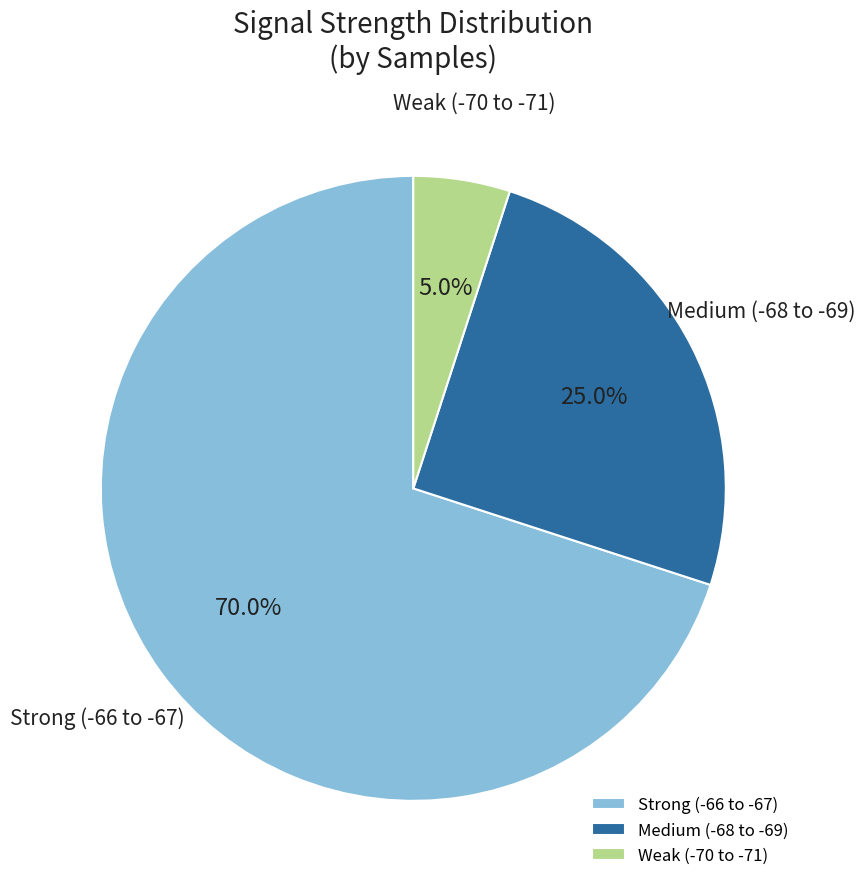

Does any single category account for the majority?

Yes